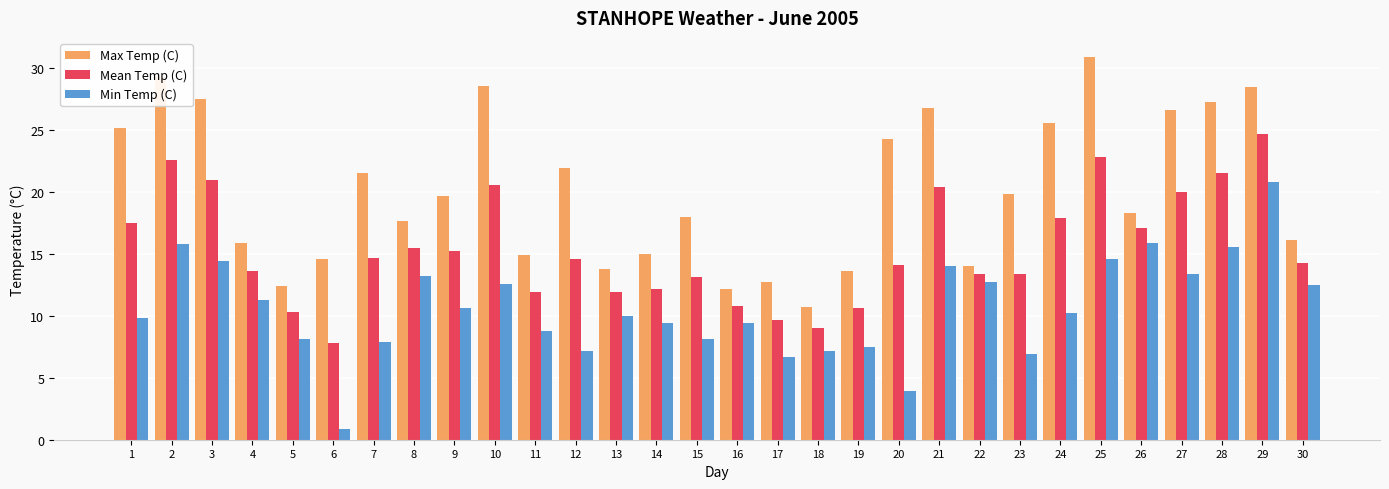

At which category is the sum across all series the highest?

29